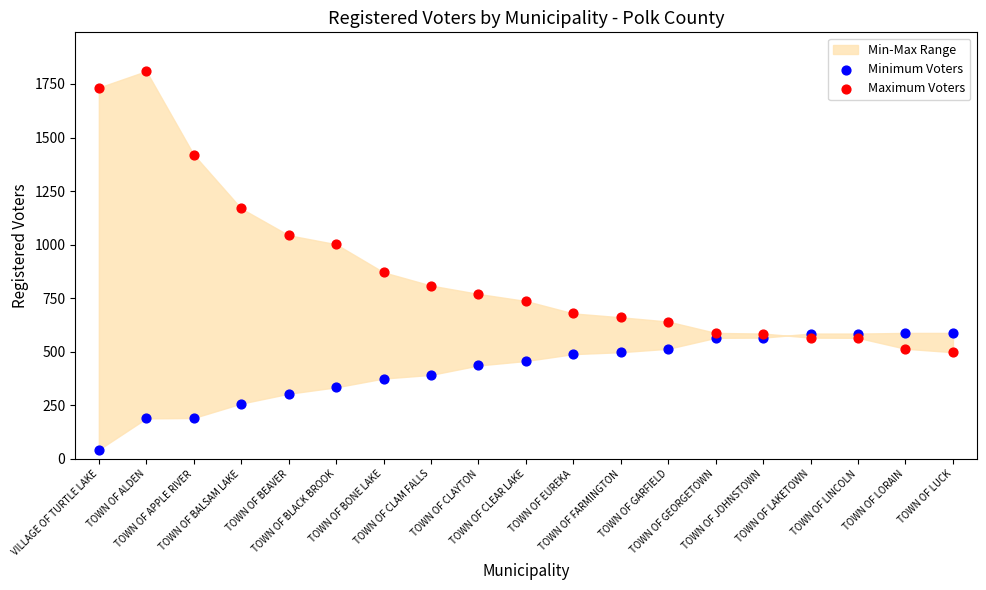

Which series reaches the maximum Y coordinate?

Maximum Voters